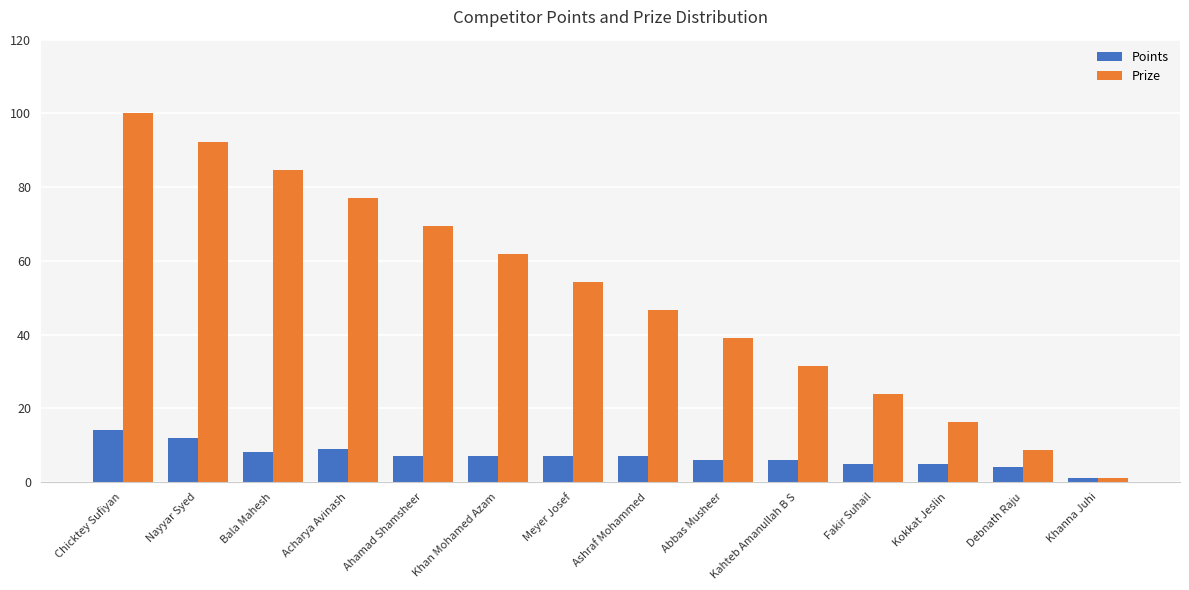

At which label does Prize first exceed 54?

Chicktey Sufiyan